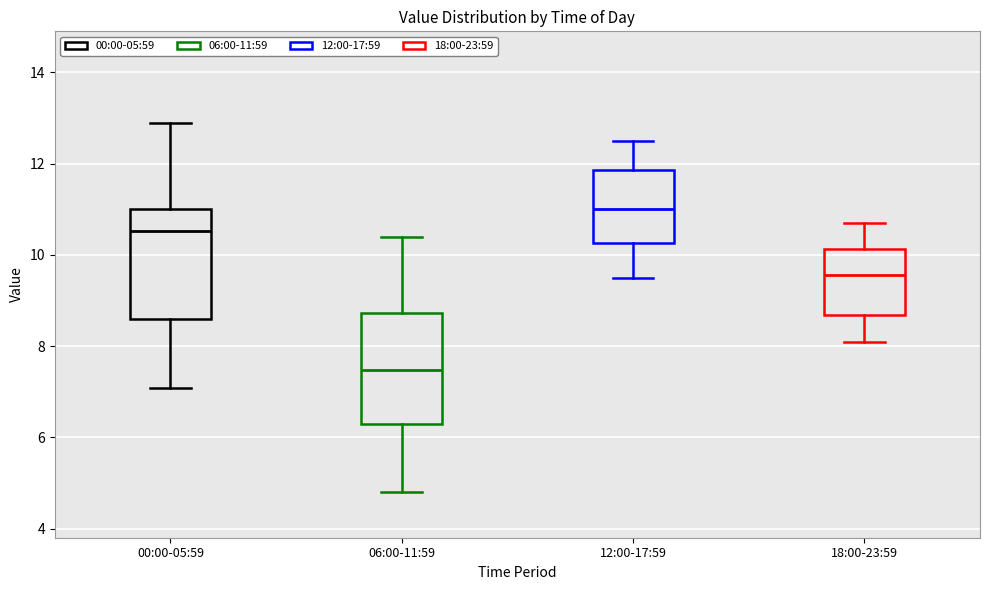

Where is the upper edge of the box for 06:00-11:59 on the y-axis? The values are not printed on the chart, so give them approximately, as read against the axis.

8.8